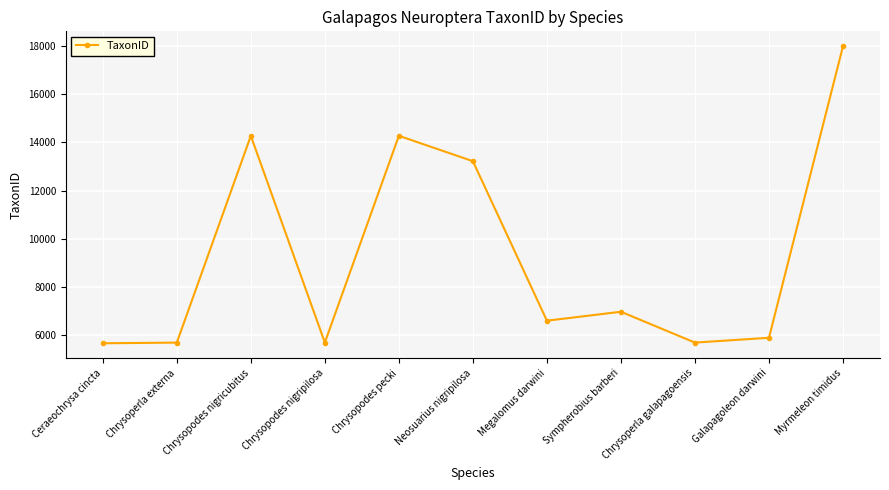

What is the smallest value displayed?

5672